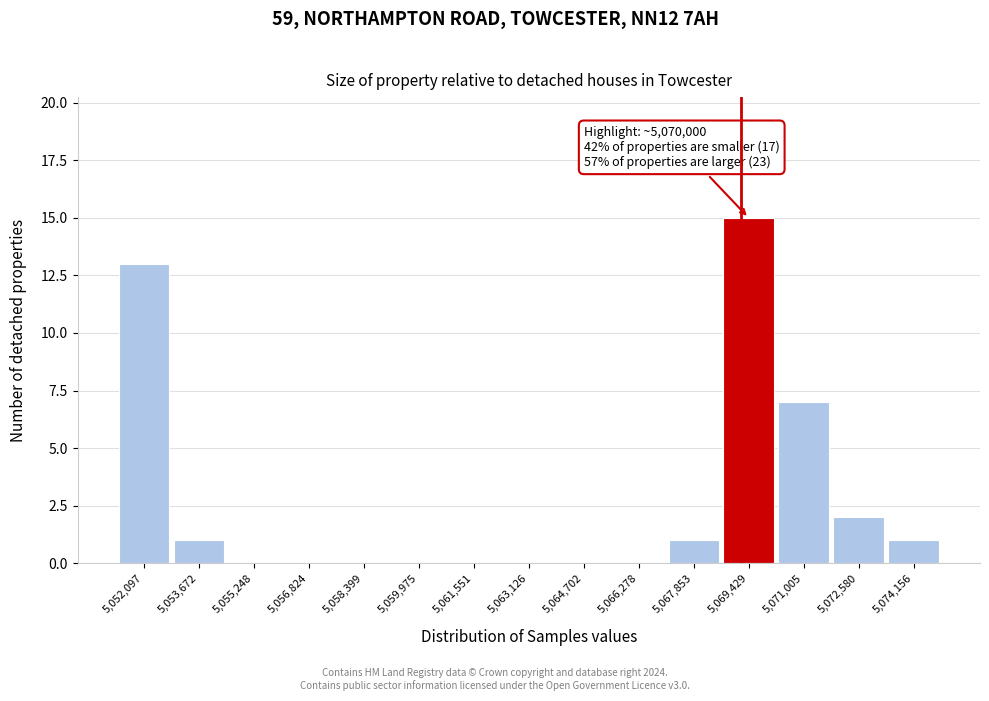

Reading left to right, what are all the values shown in this chart?

5,052,097=13	5,053,672=1	5,055,248=0	5,056,824=0	5,058,399=0	5,059,975=0	5,061,551=0	5,063,126=0	5,064,702=0	5,066,278=0	5,067,853=1	5,069,429=15	5,071,005=7	5,072,580=2	5,074,156=1